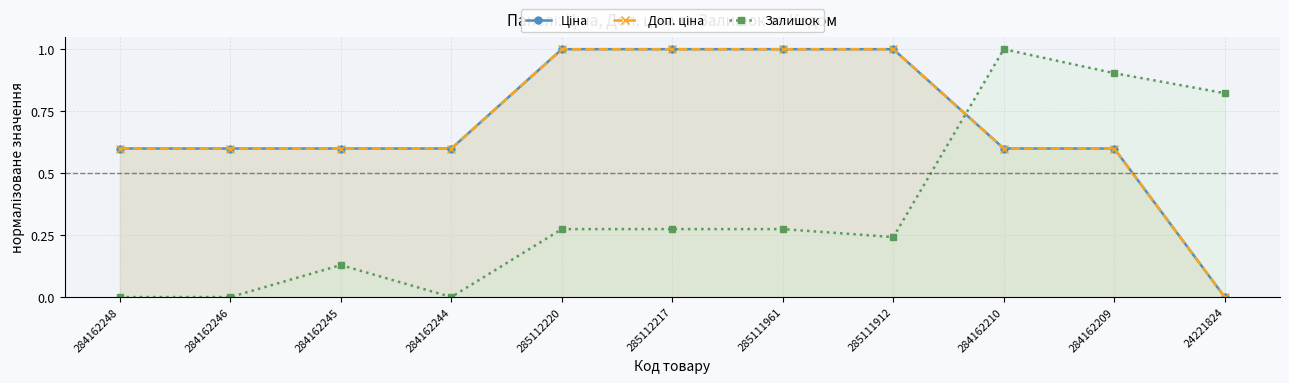

What is the difference between the maximum and minimum values in the Ціна series?

1.0